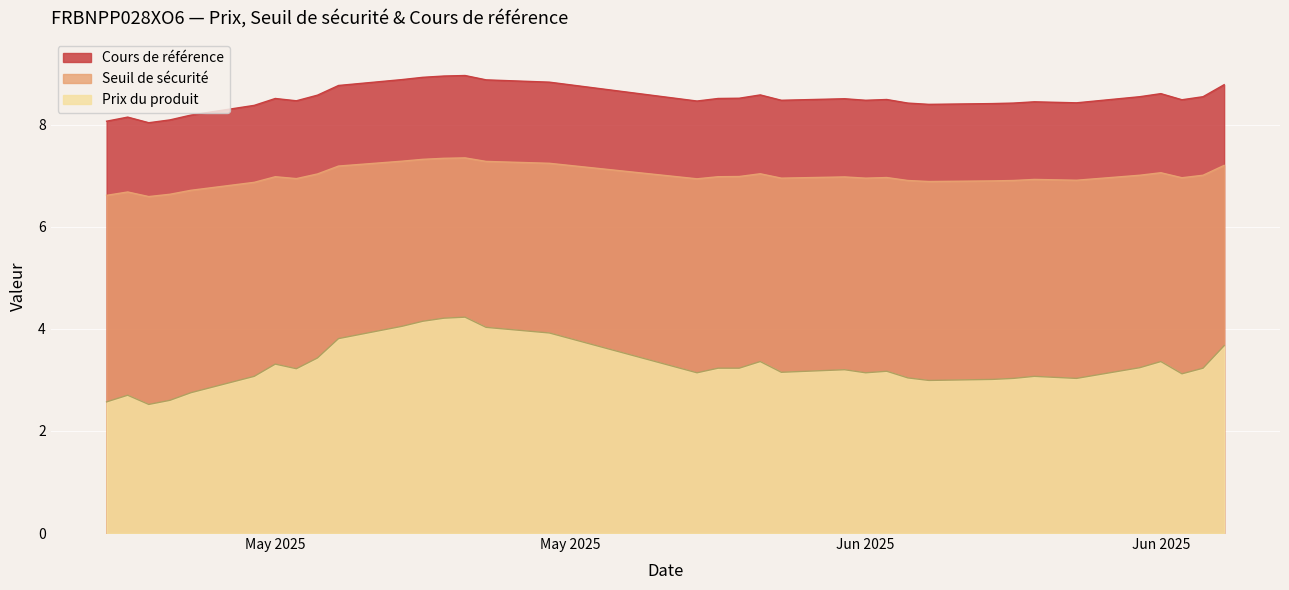

Which series has the largest total across all categories?

Cours de référence